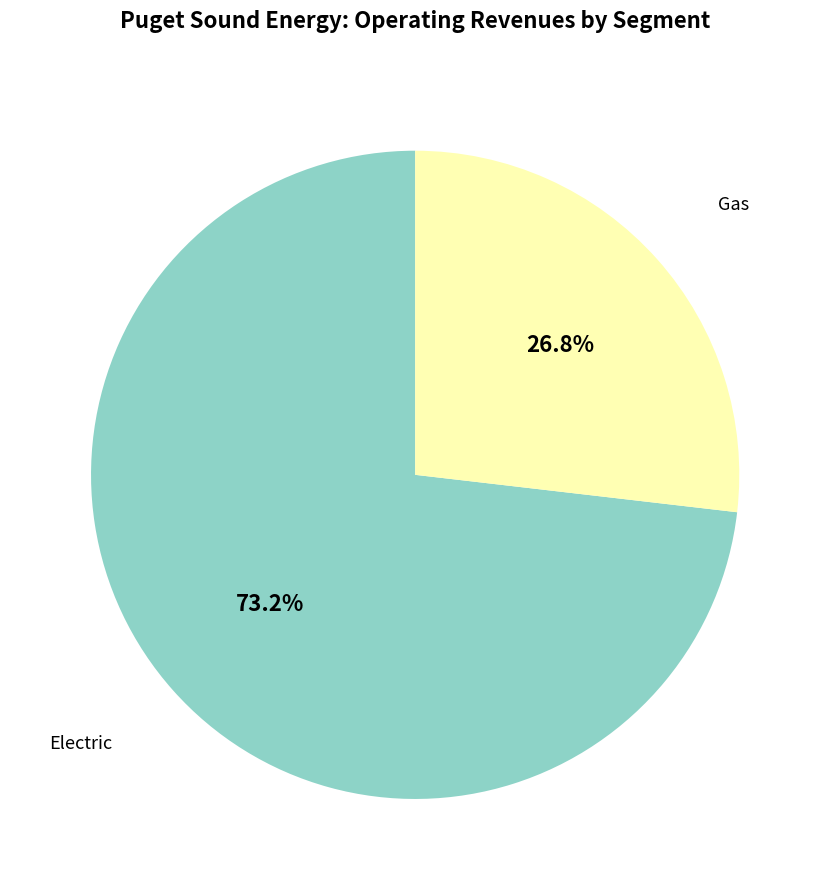

Does any single category account for the majority?

Yes